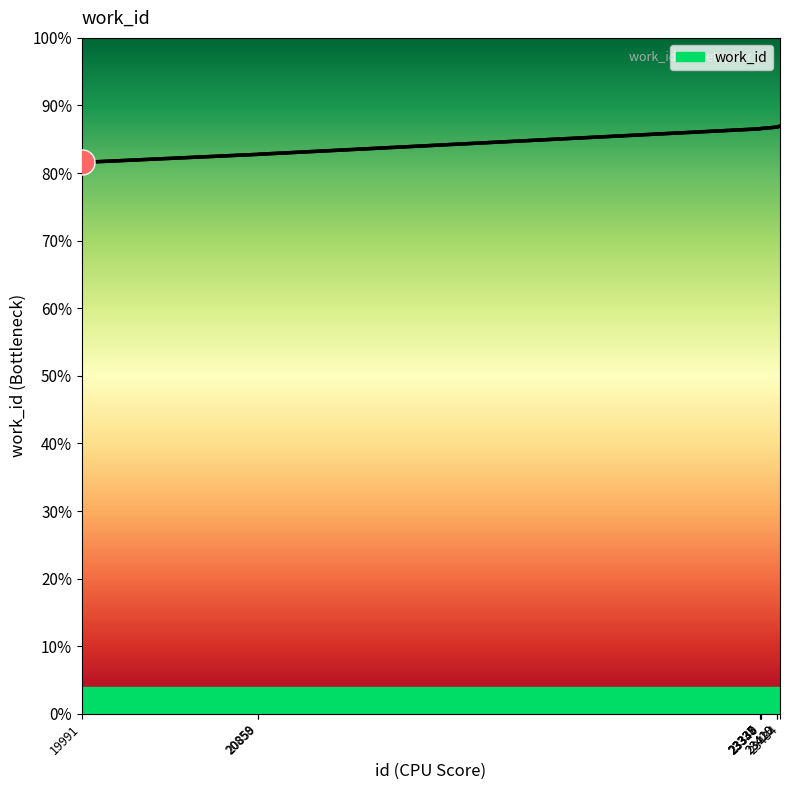

At which label is the value closest to 7583?

20859